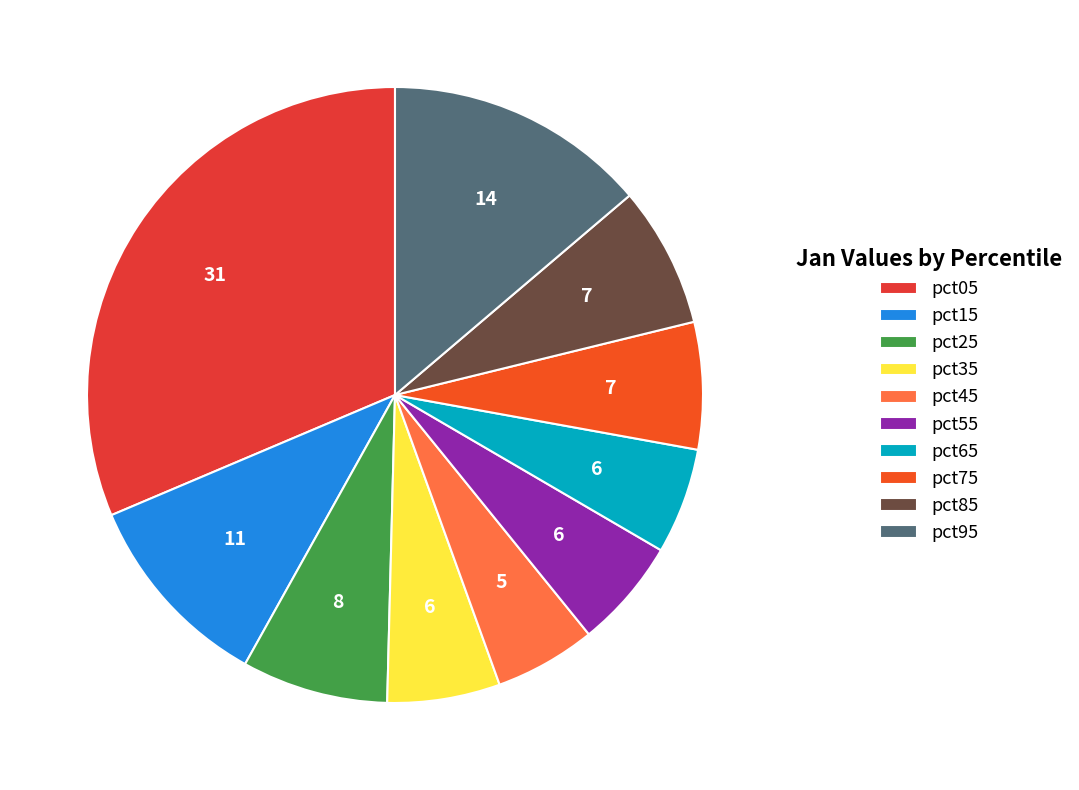

Is it true that pct25 is 14% of the pie?

False